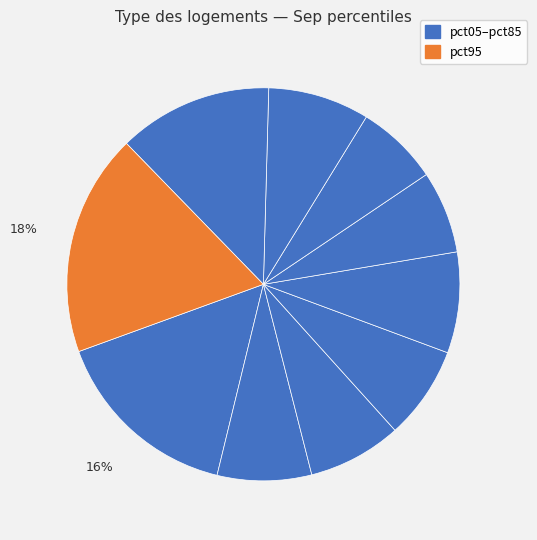

What is the smallest slice in the pie chart?

pct55